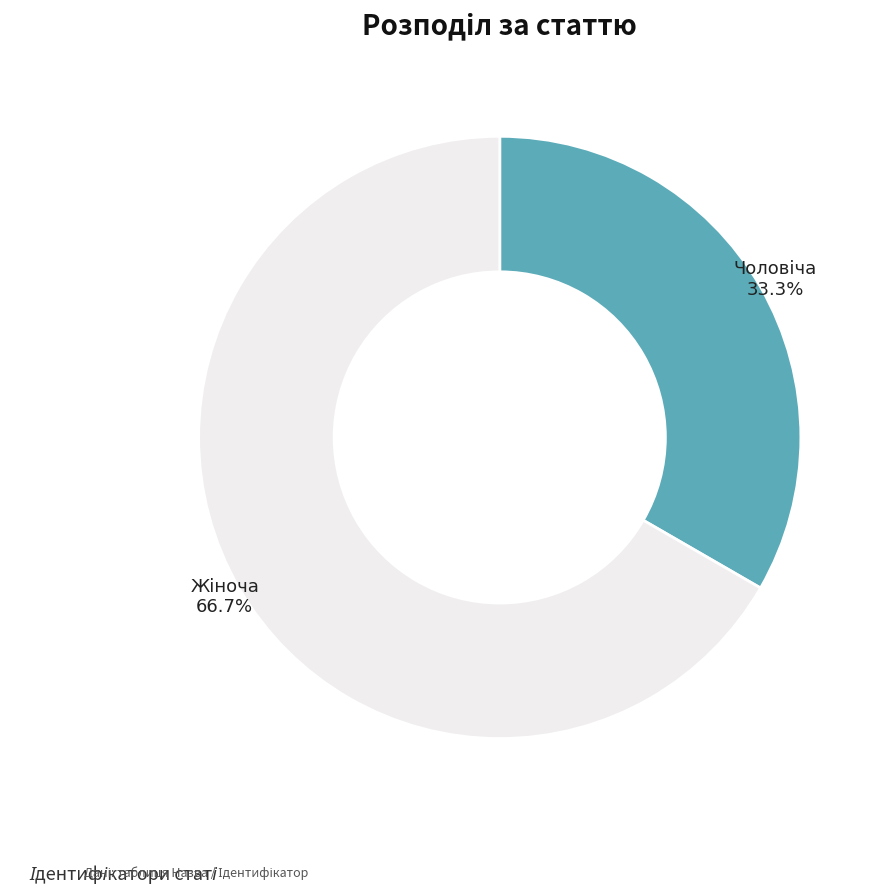

Is there a majority slice in this chart?

Yes